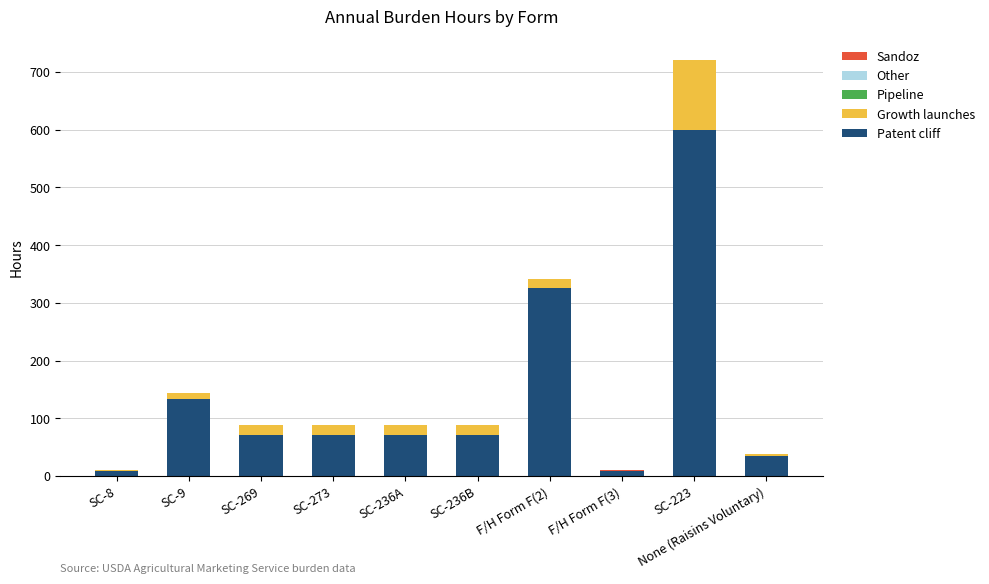

Are the bars horizontal?

No